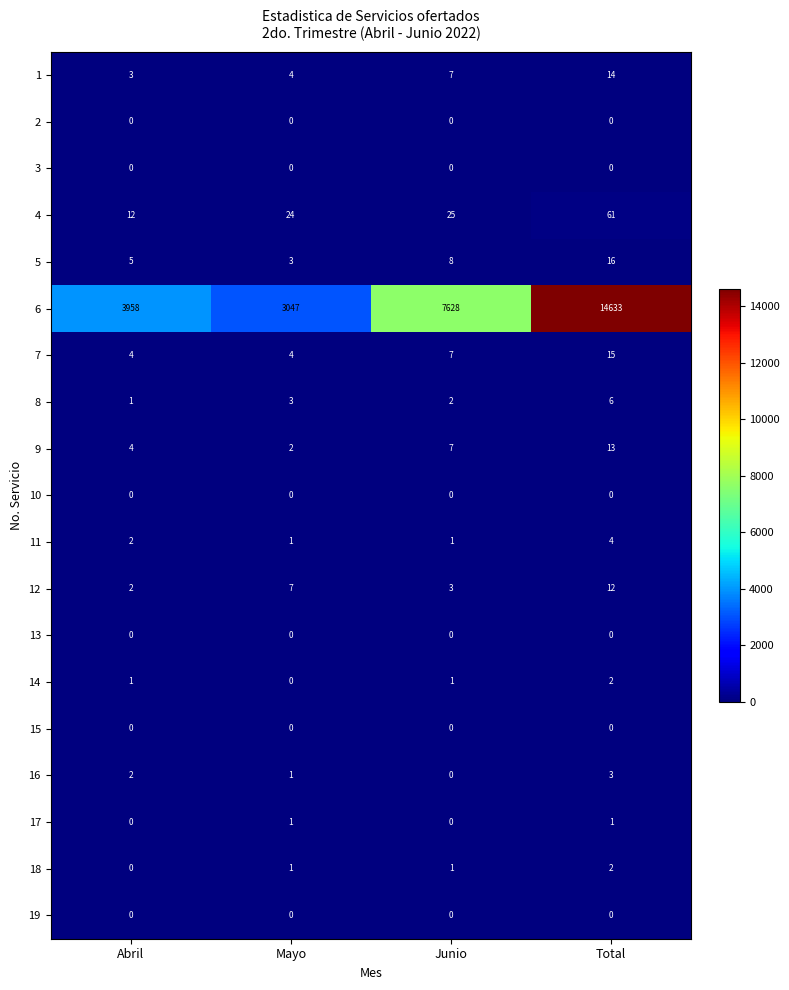

What is the difference between the highest and lowest values at Mayo?

3047